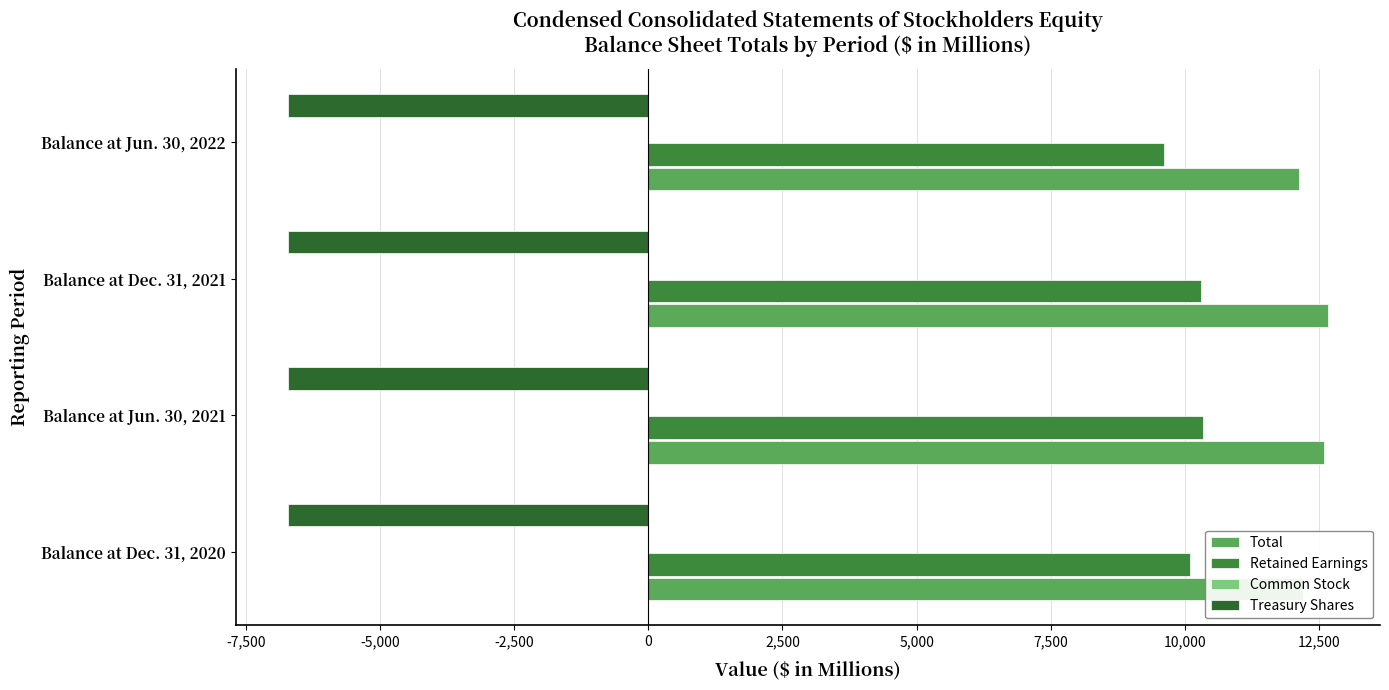

How many data points does each series have?

4